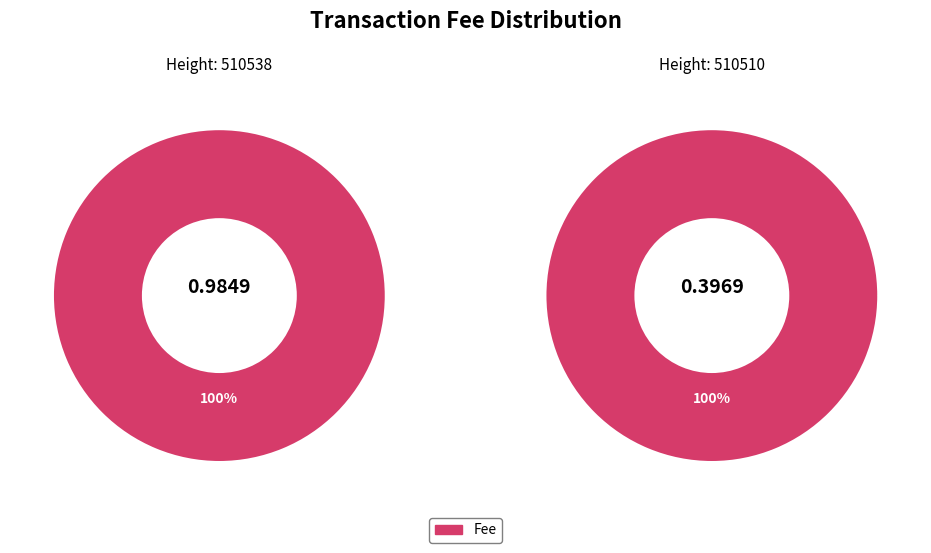

To the nearest percent, what is the combined percentage of 510538 and 510510?

100%